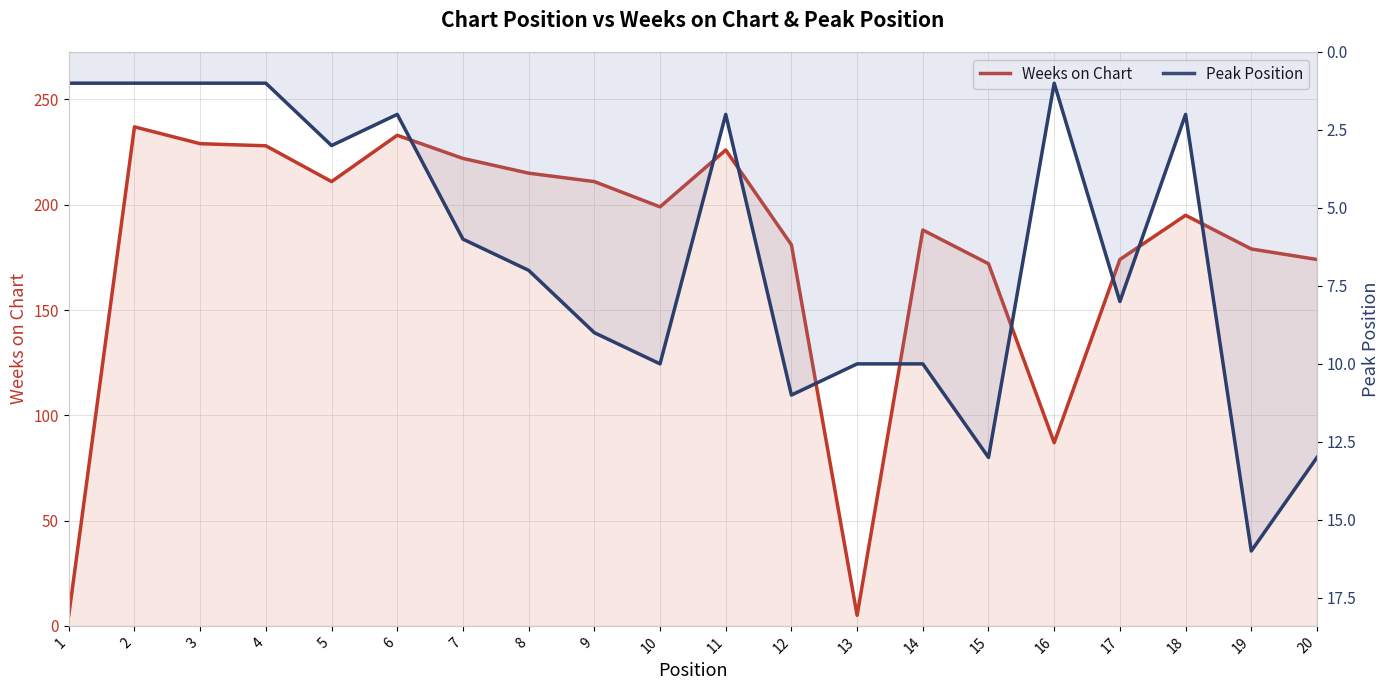

What is the value of the Peak Position point at the 8th from the left?

7